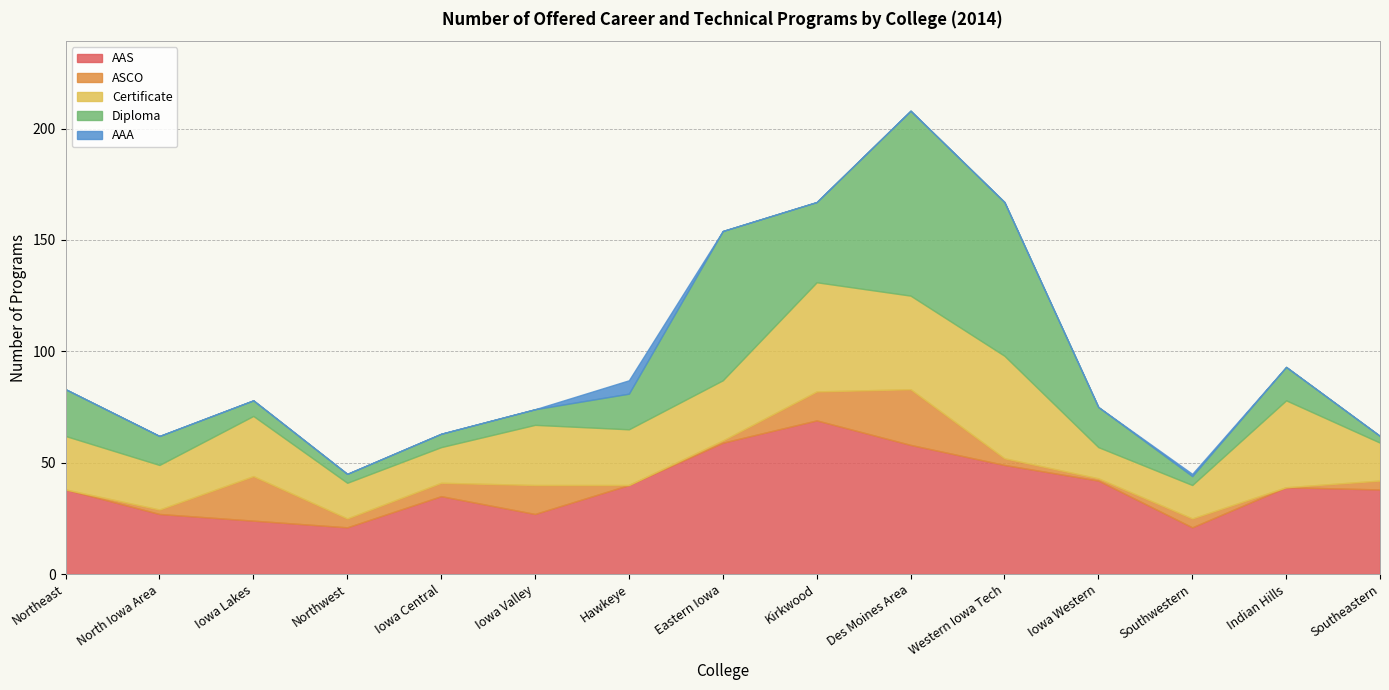

True or false: Diploma has a value of 16 at Hawkeye.

True